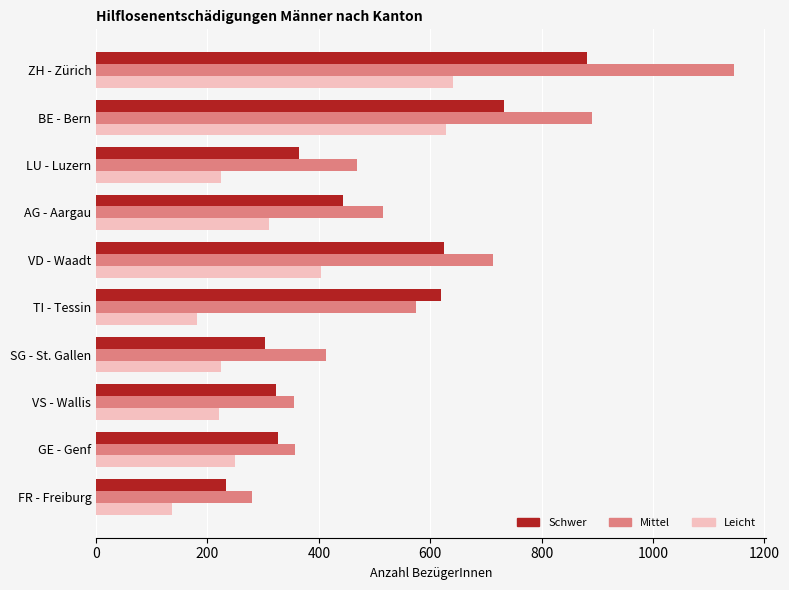

Rank the series by their average value, from highest to lowest.

Mittel, Schwer, Leicht